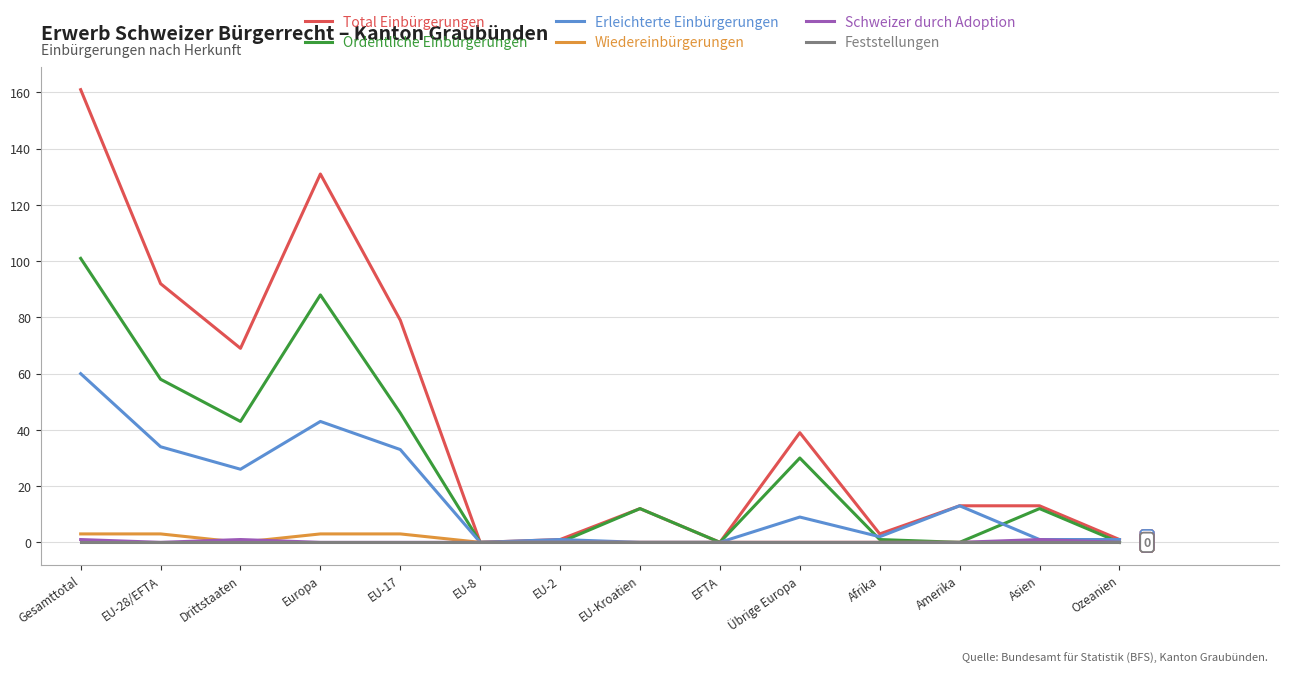

Is the value of Total Einbürgerungen at Übrige Europa greater than the value of Erleichterte Einbürgerungen at Gesamttotal?

No